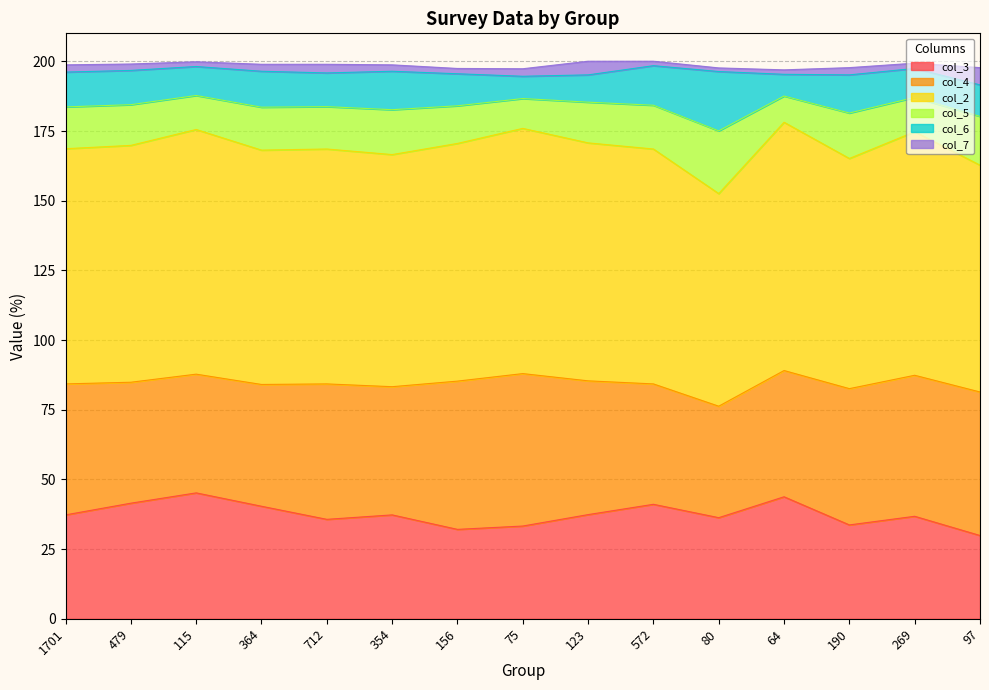

Does the chart have visible grid lines?

Yes